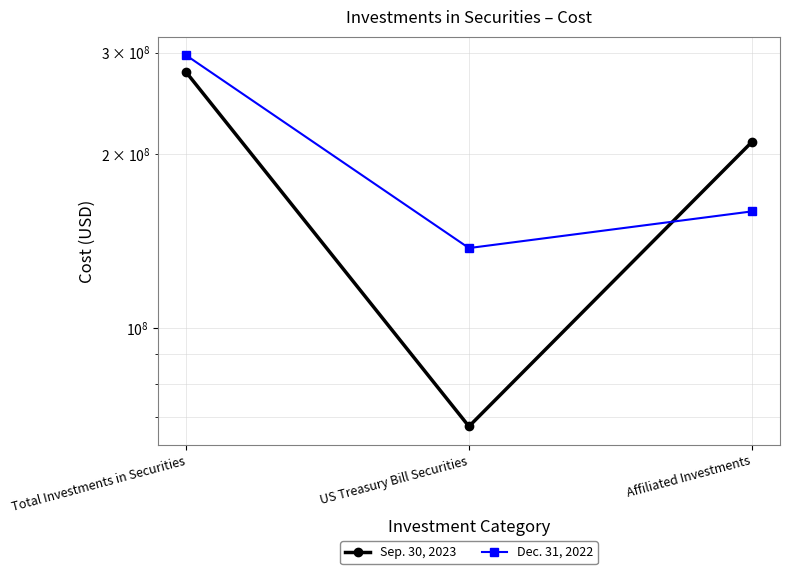

How many categories are shown in the chart?

3